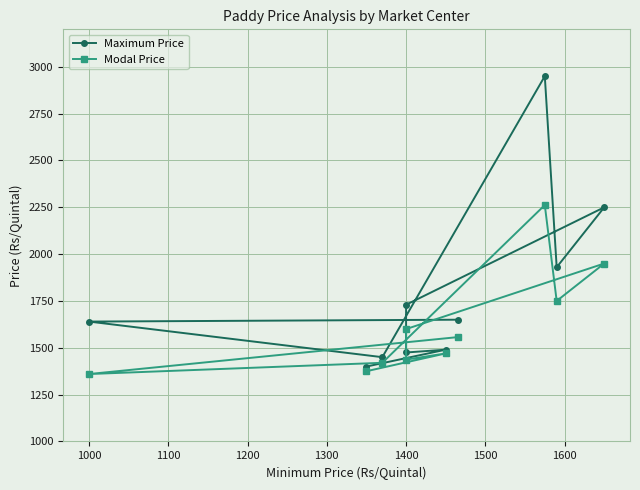

Is it true that Maximum Price equals 674 at 1600?

False